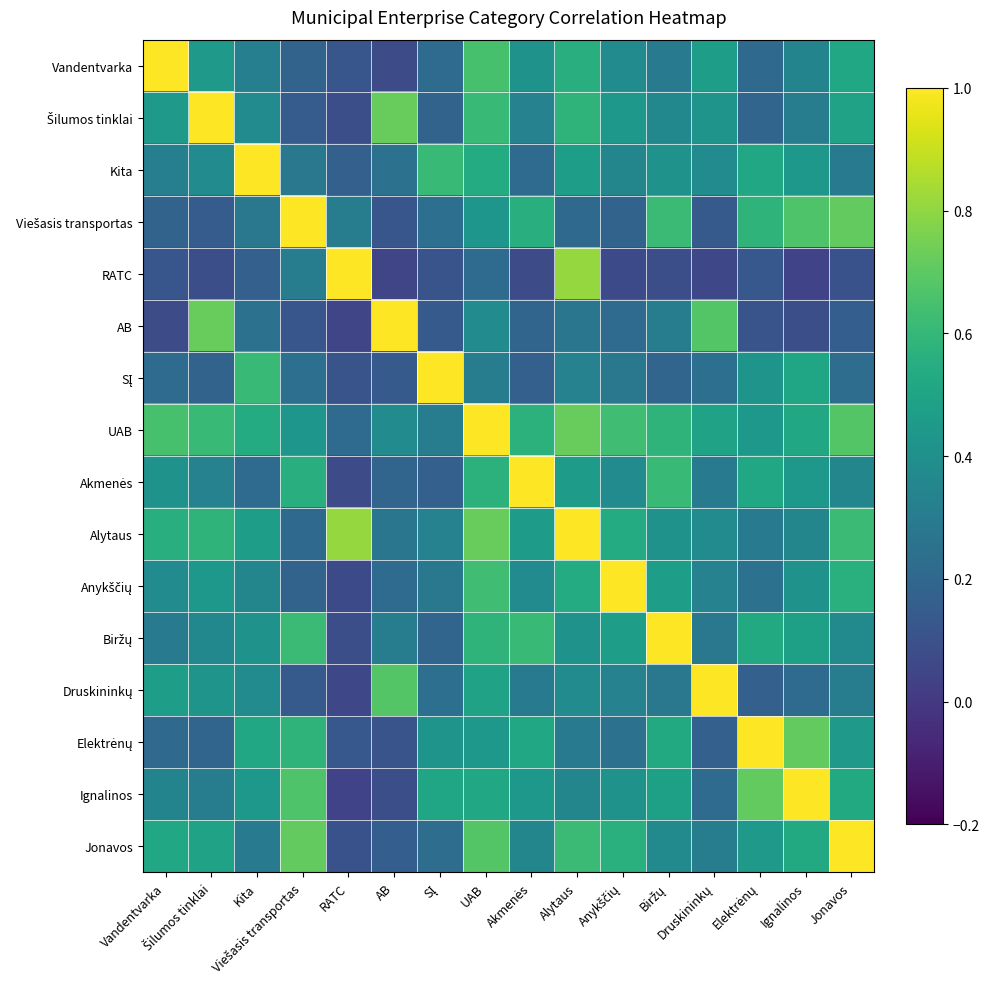

Which series has the widest spread of values?

RATC